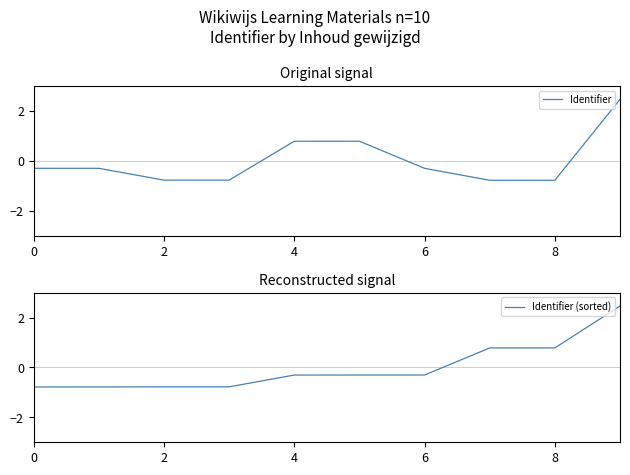

What are all the series names shown in the legend?

Identifier, Identifier (sorted)